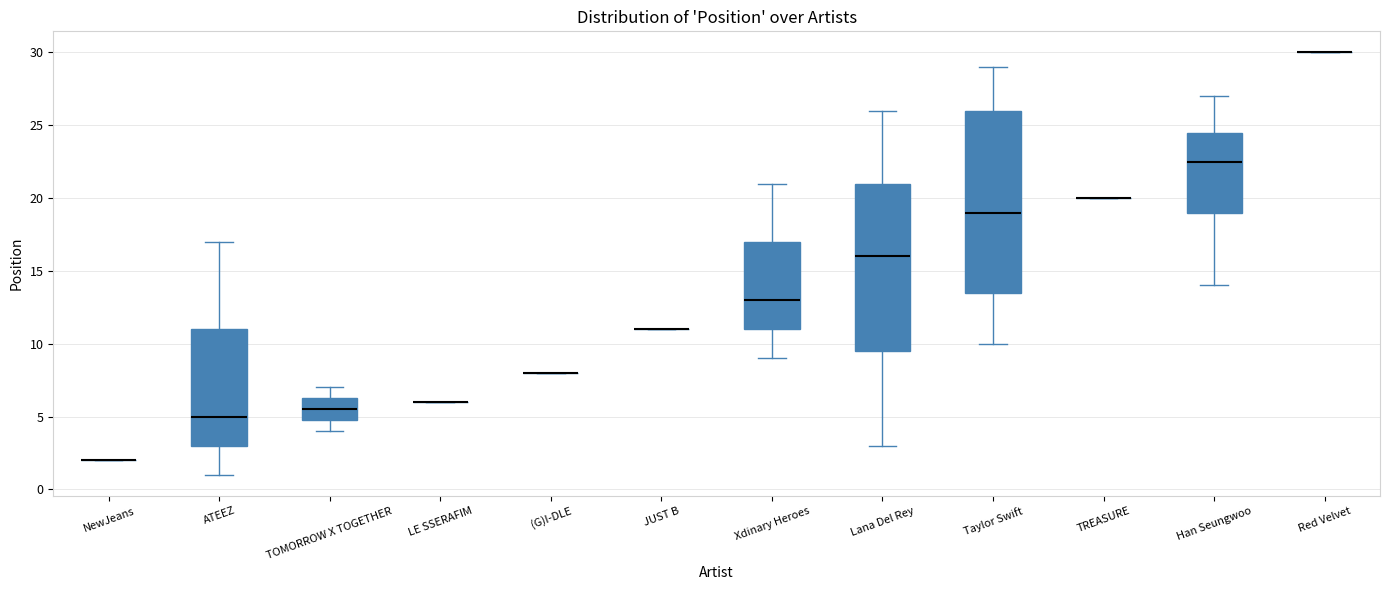

Comparing the boxes themselves (not the whiskers), which one is the tallest?

Taylor Swift